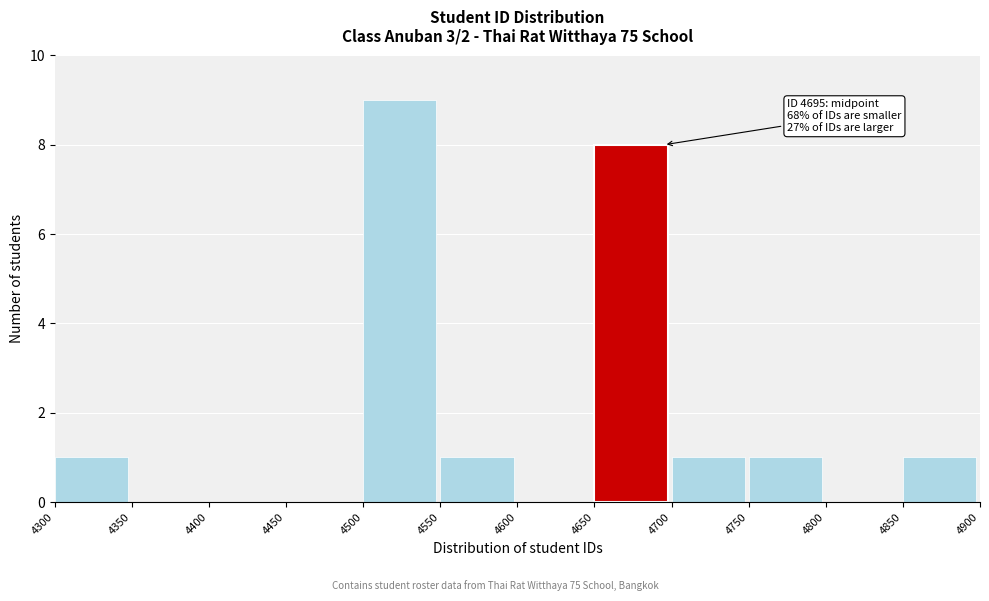

Which range on the x-axis has the tallest bar?

4500 to 4550